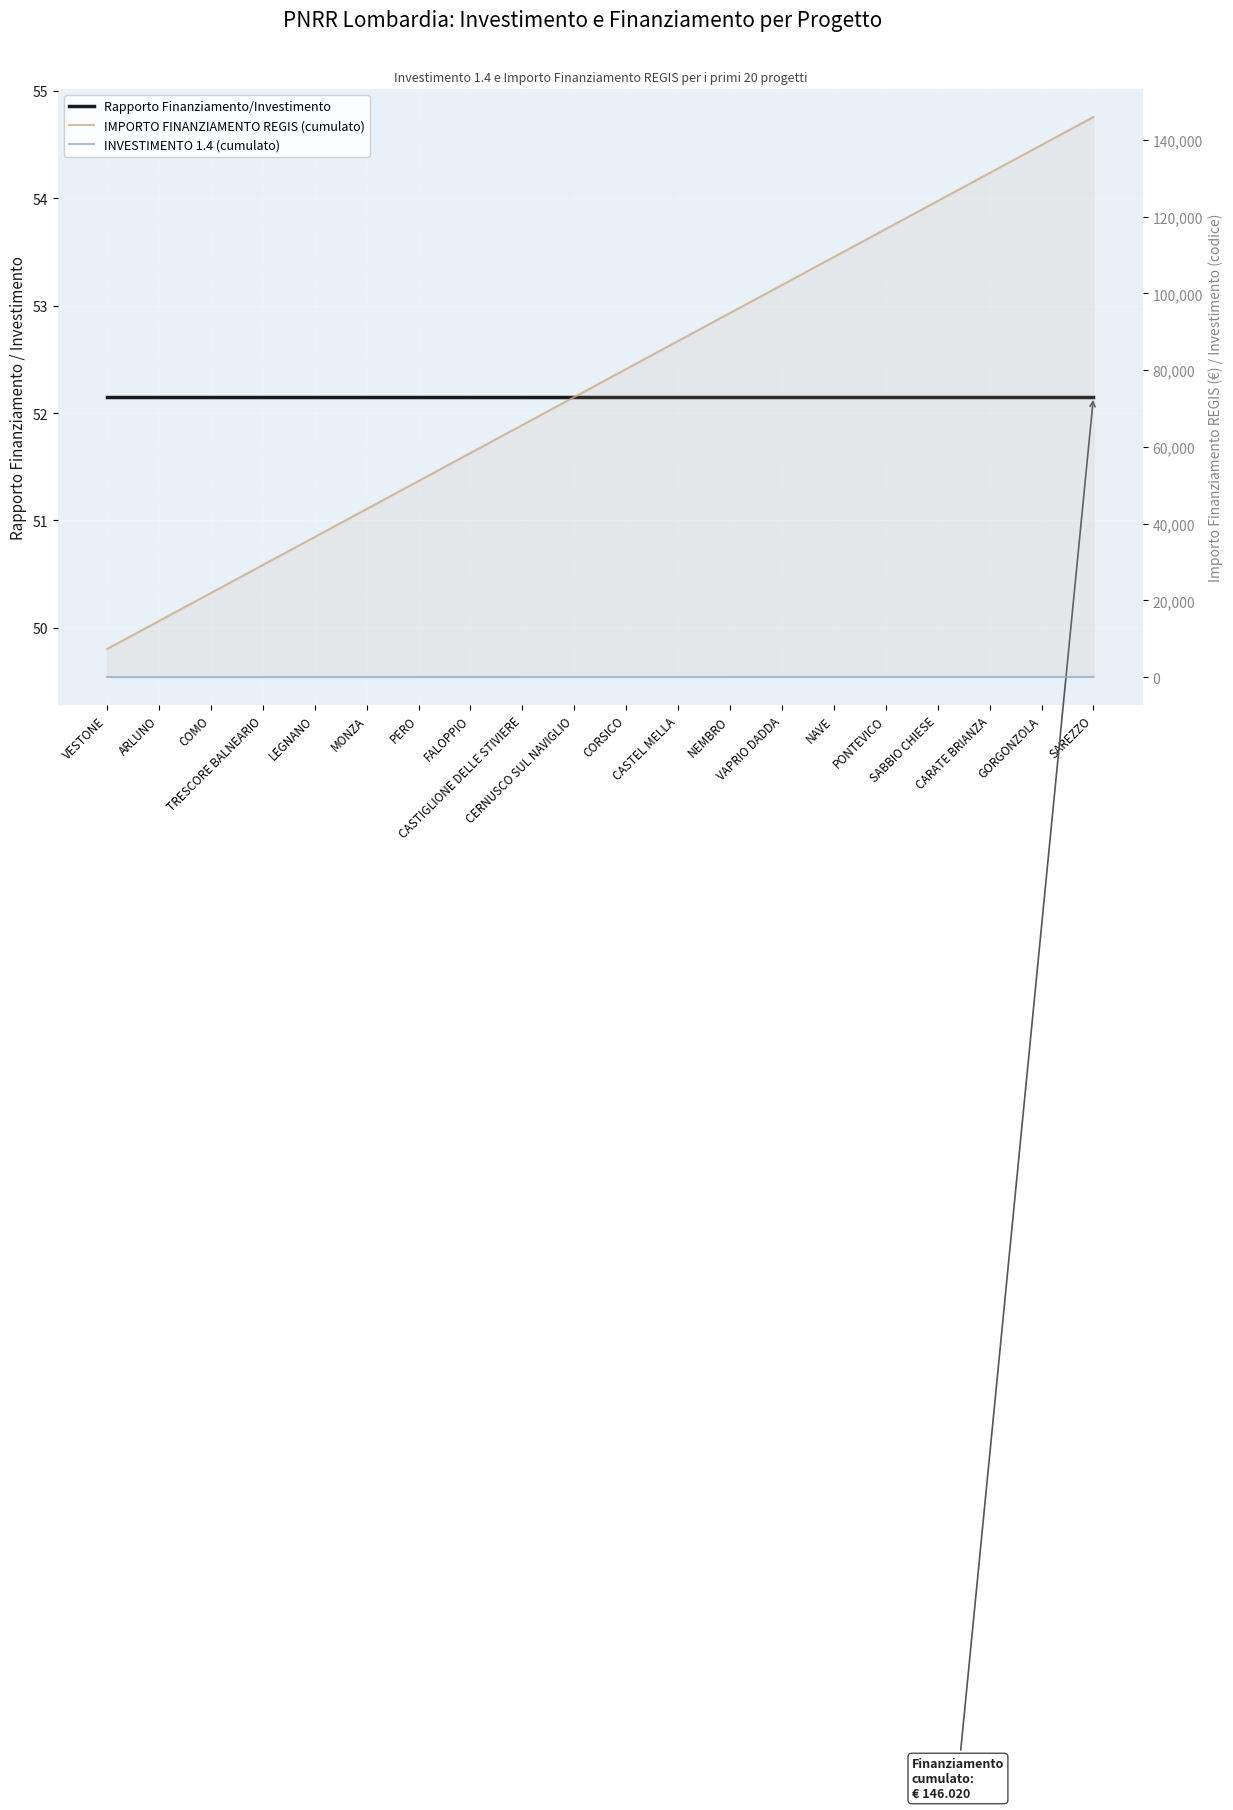

What is the total value across all series at NEMBRO?

94983.4